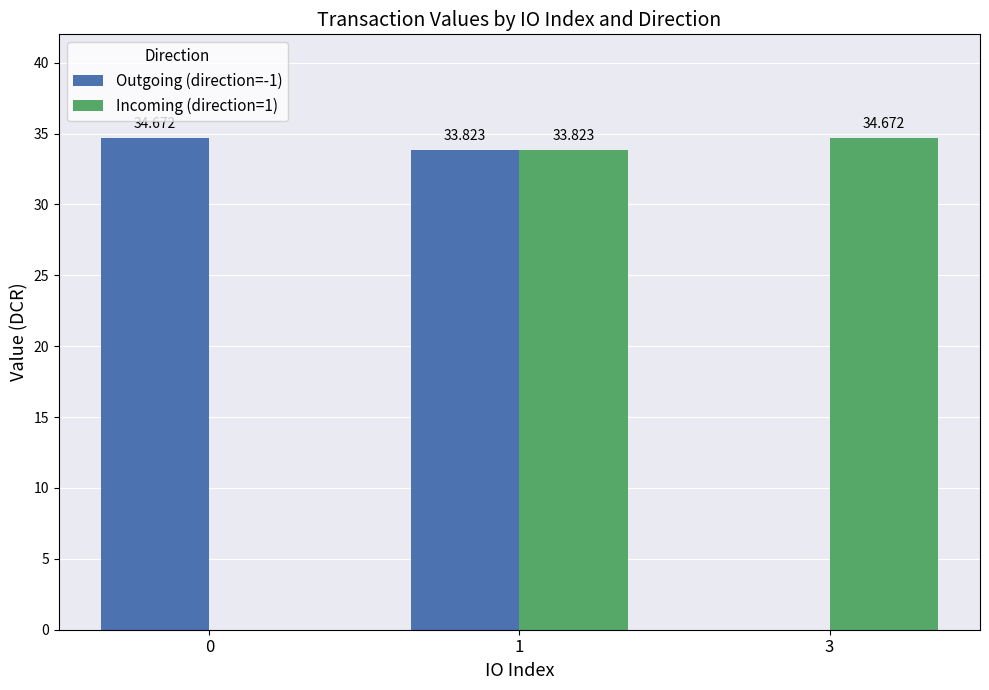

What are all the series names shown in the legend?

Outgoing (direction=-1), Incoming (direction=1)